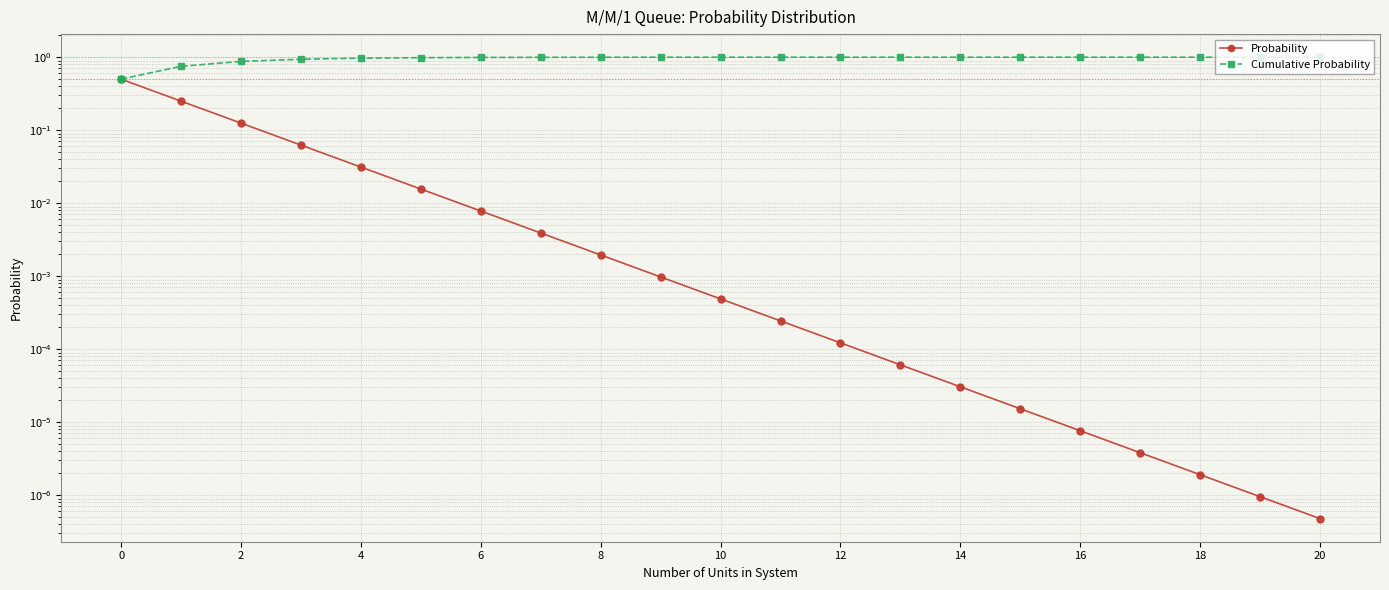

True or false: Cumulative Probability and Probability intersect in this chart.

False